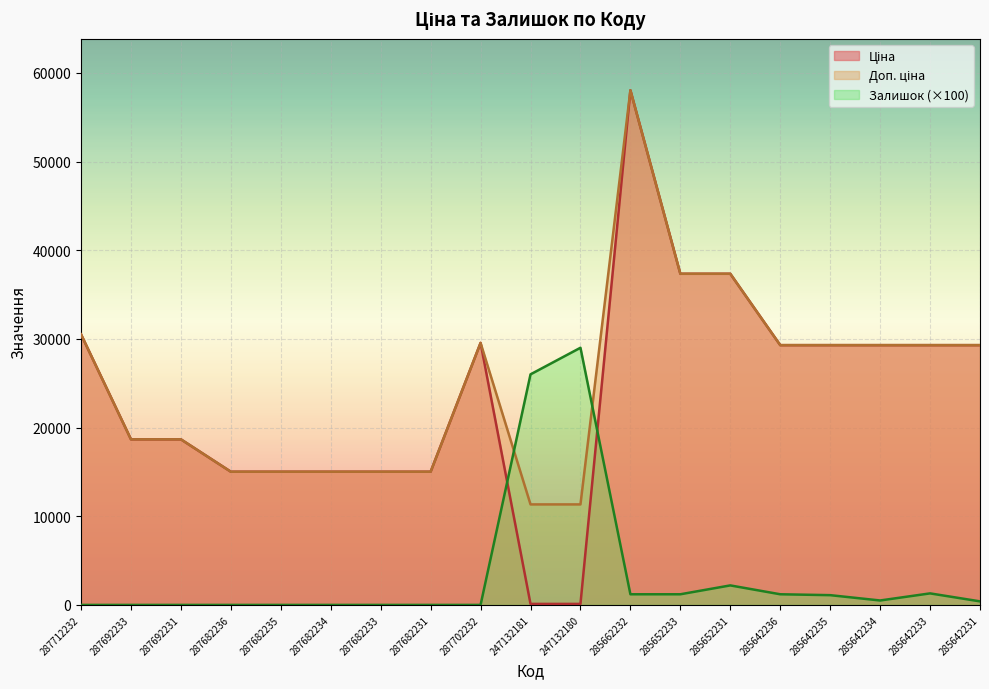

What is the maximum value shown in the chart?

58037.0